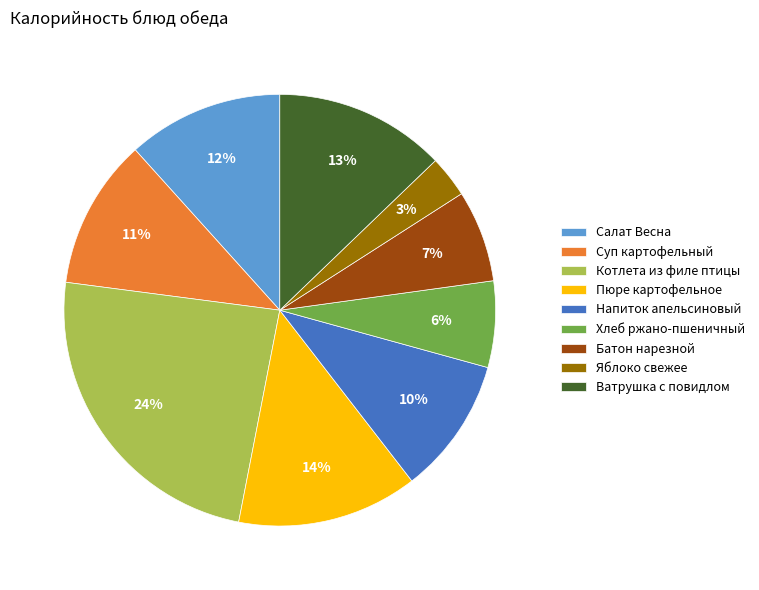

To the nearest percent, what is the combined percentage of Ватрушка с повидлом and Батон нарезной?

20%